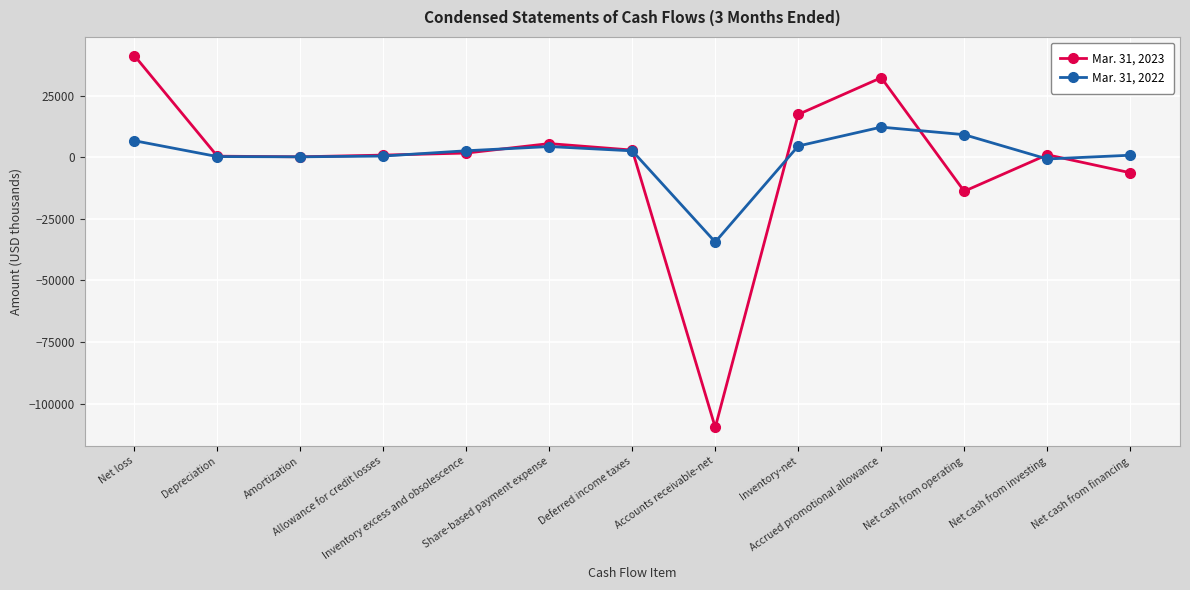

List the series in order of their peak value, lowest first.

Mar. 31, 2022, Mar. 31, 2023